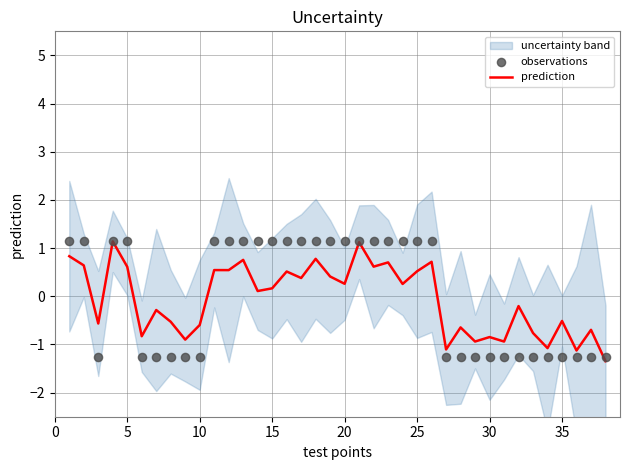

The prediction series shows -0.9 at 10. True or false?

False